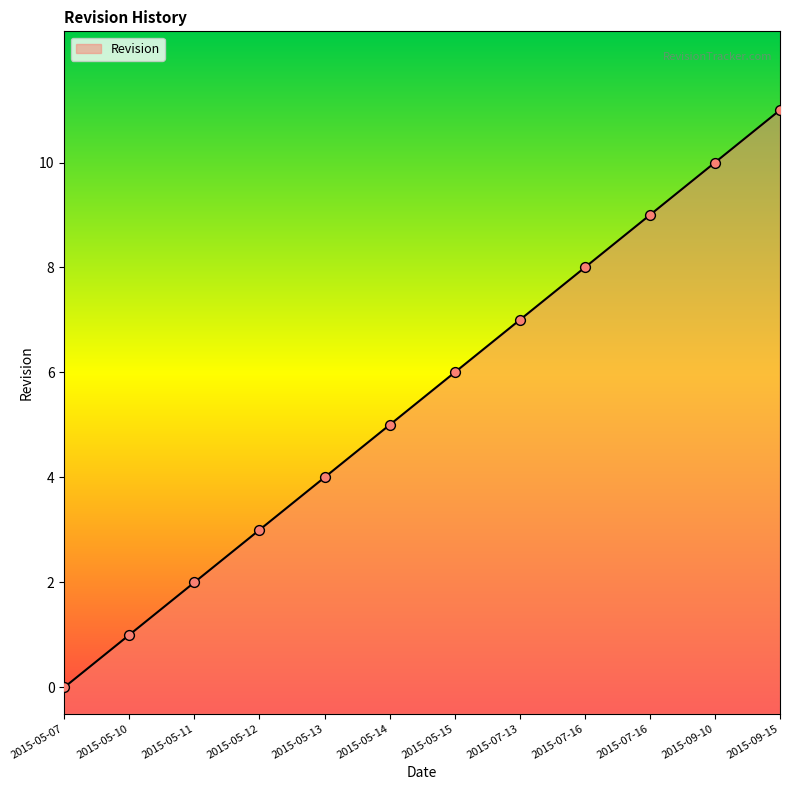

What is the change in value from 2015-05-07 to 2015-05-14?

+5